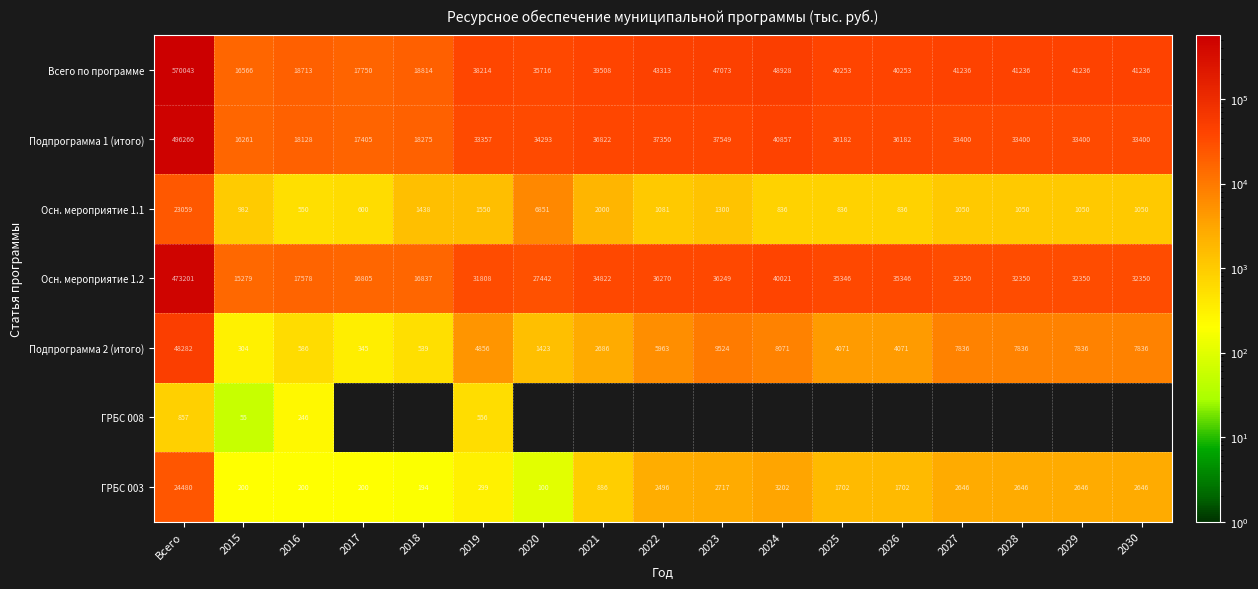

At which label does Подпрограмма 1 (итого) reach its minimum?

2015